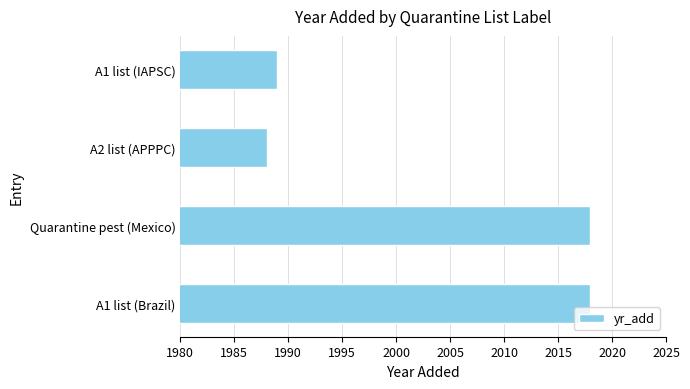

Reading bottom to top, list all the values displayed in this chart.

A1 list (Brazil)=2018	Quarantine pest (Mexico)=2018	A2 list (APPPC)=1988	A1 list (IAPSC)=1989